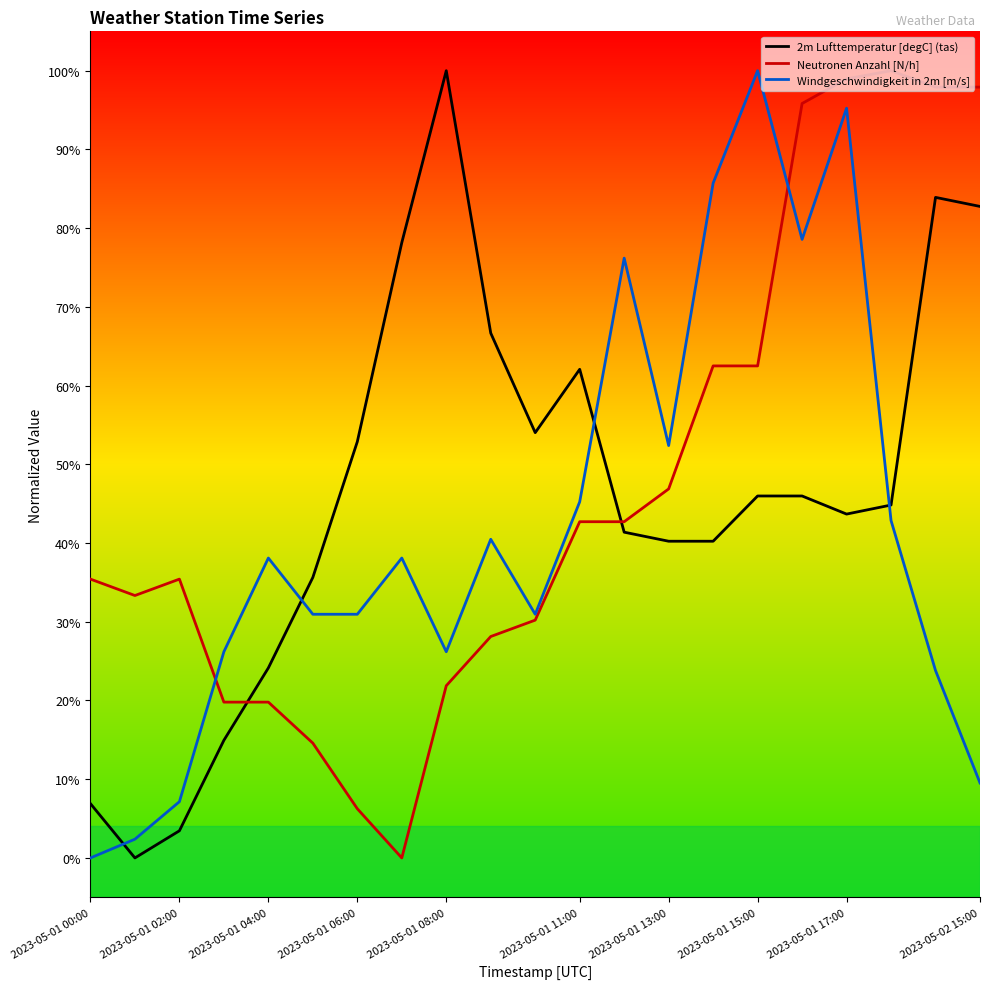

Does the chart have visible grid lines?

No